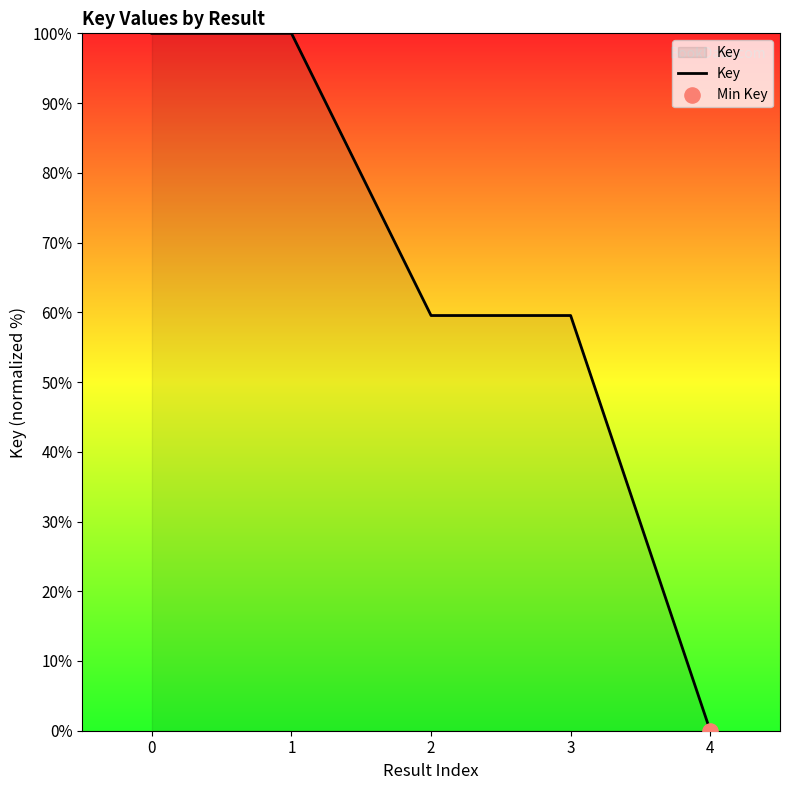

What is the change in value from 1 to 4?

-100.0